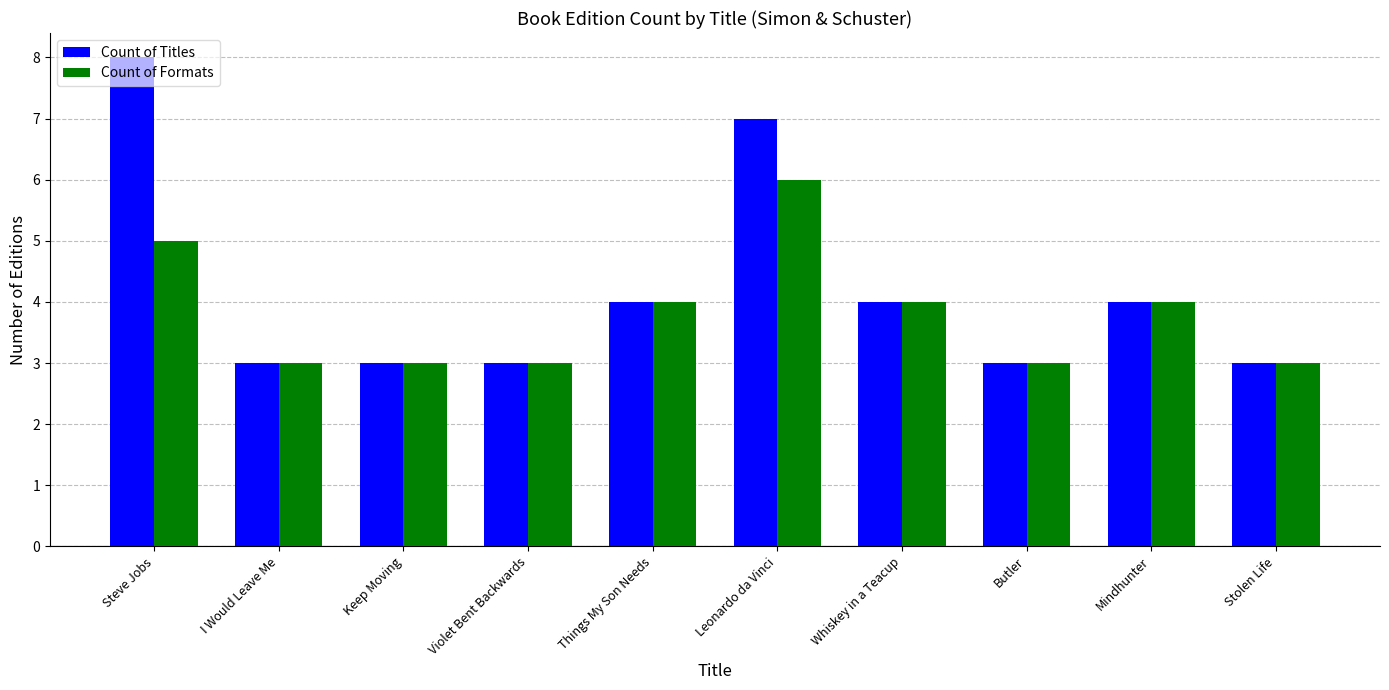

What are all the series names shown in the legend?

Count of Titles, Count of Formats